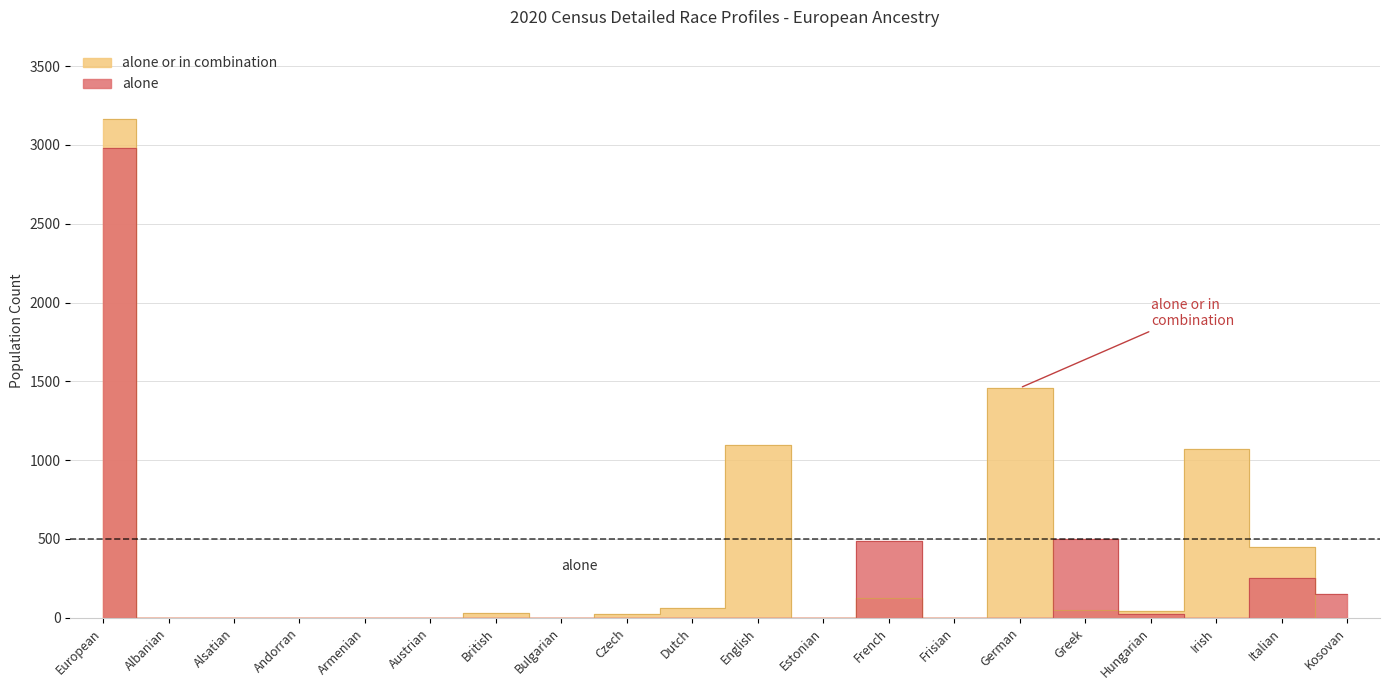

What is the value of the alone or in combination point at the 18th from the left?

1068